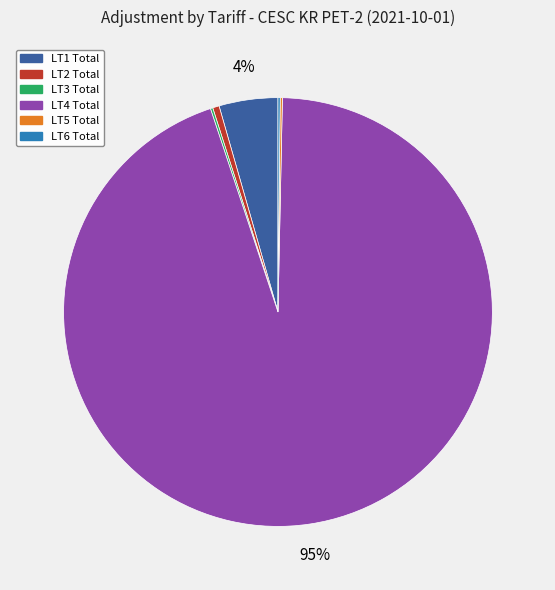

True or false: LT4 Total accounts for 99% of the total.

False